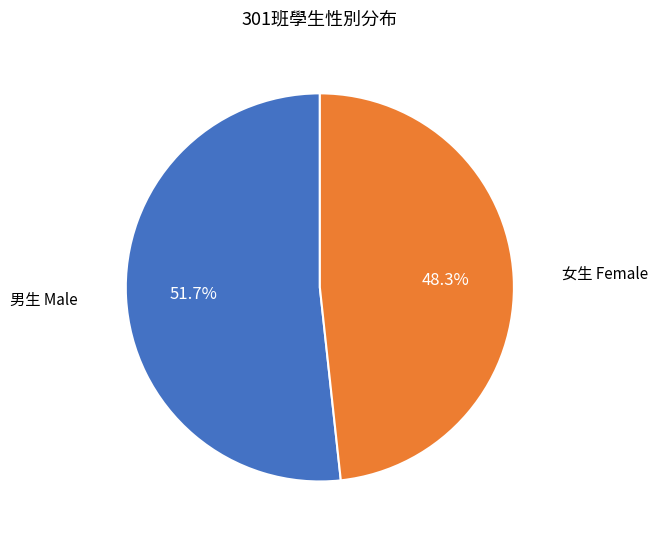

Is there a majority slice in this chart?

Yes